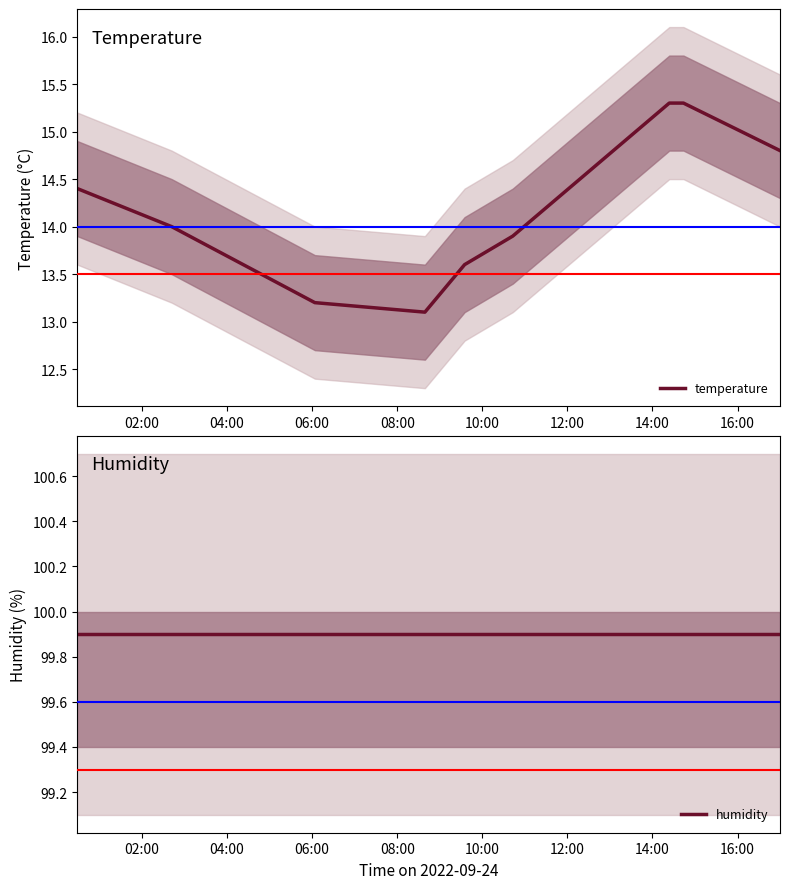

Reading right to left, extract all data points from this chart.

temperature: 14.8	15.3	15.3	13.9	13.6	13.1	13.2	14.0	14.4
humidity: 99.9	99.9	99.9	99.9	99.9	99.9	99.9	99.9	99.9